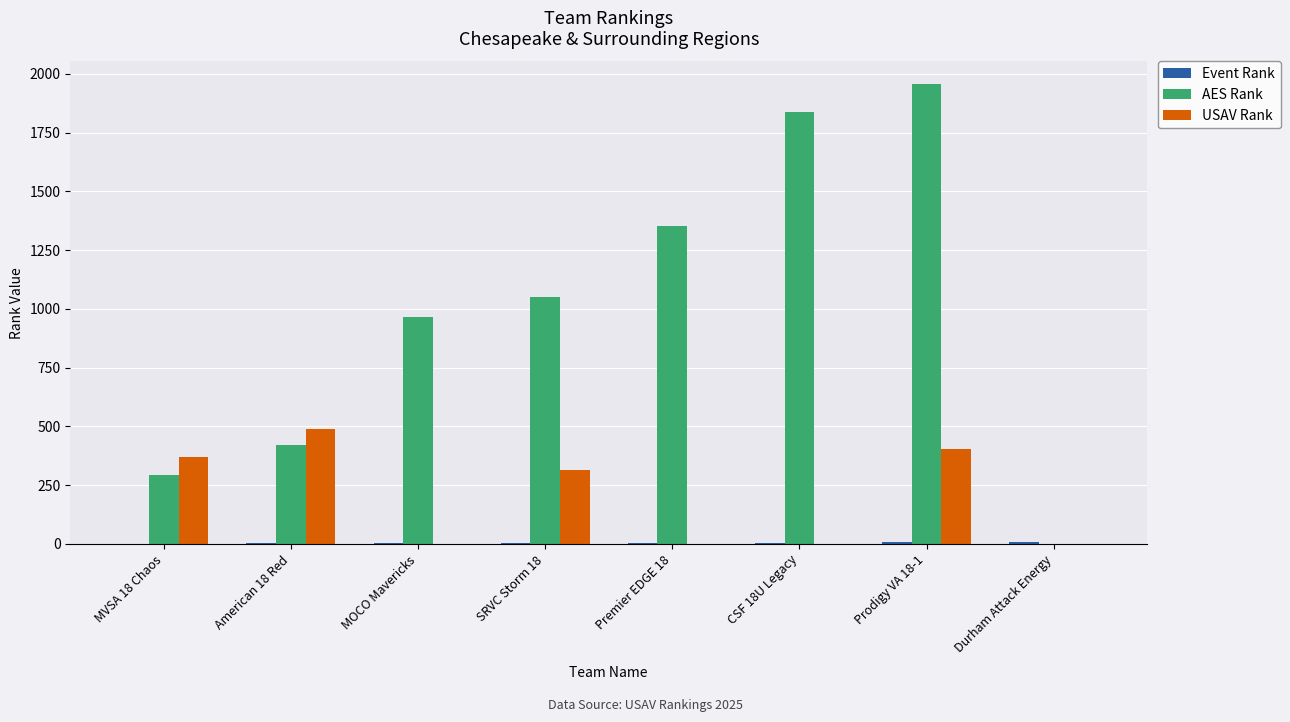

How many data points does each series have?

8